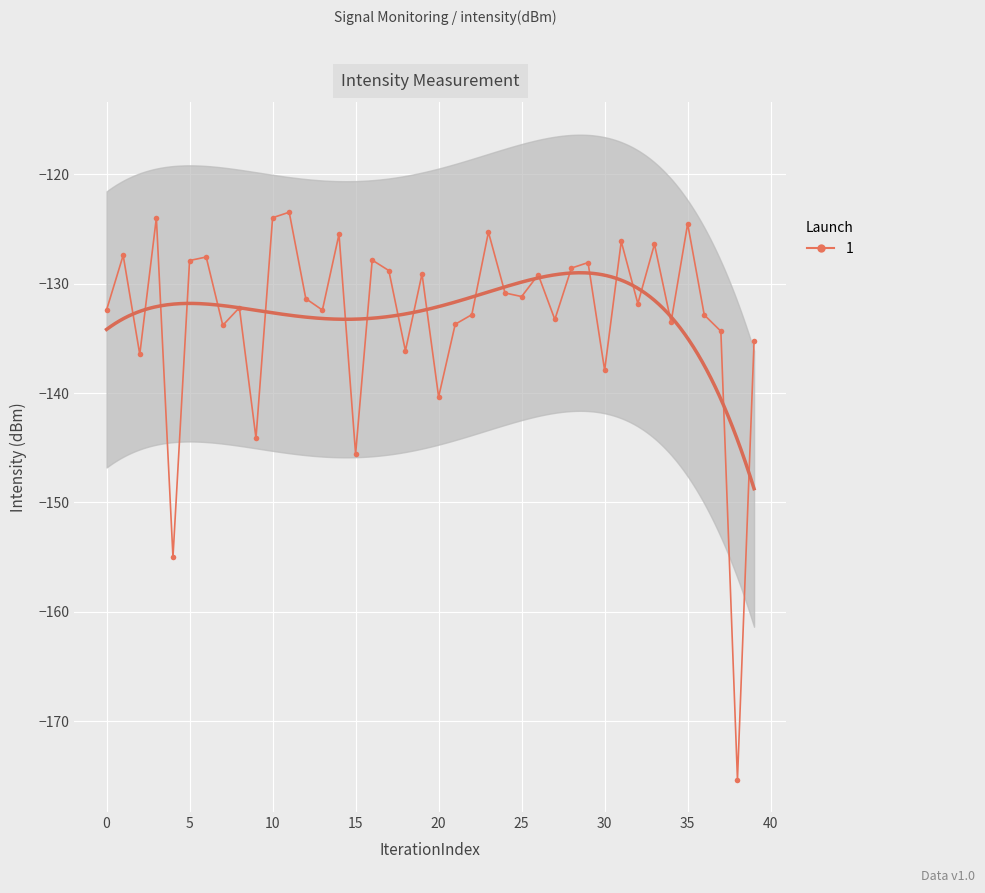

What is the label of the 6th point from the left?

5